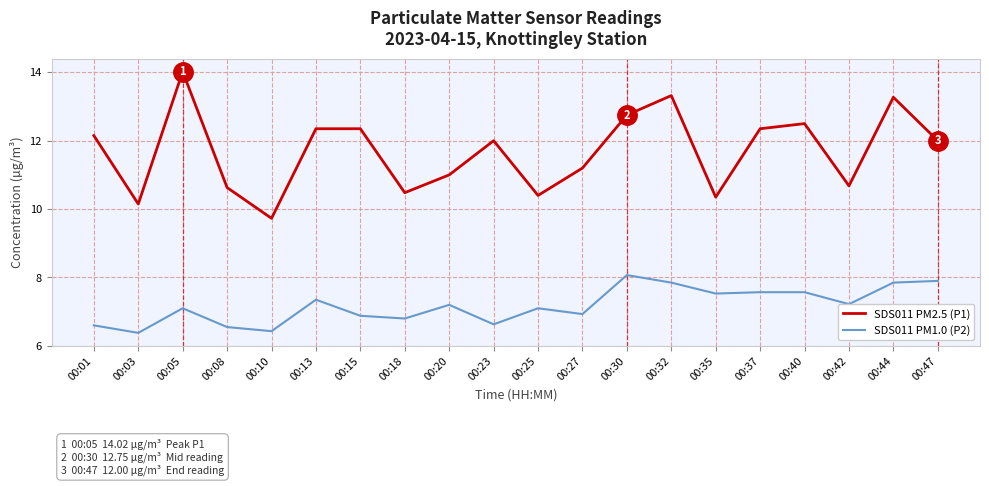

What is the greatest value displayed?

14.0